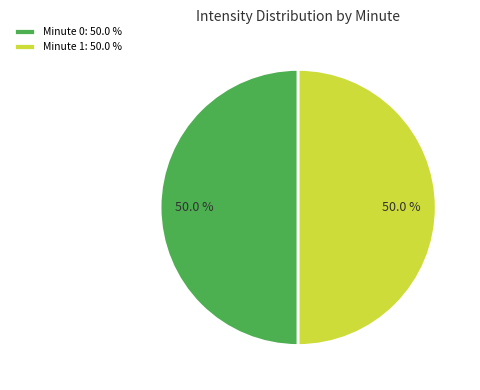

How many slices are in this pie chart?

2